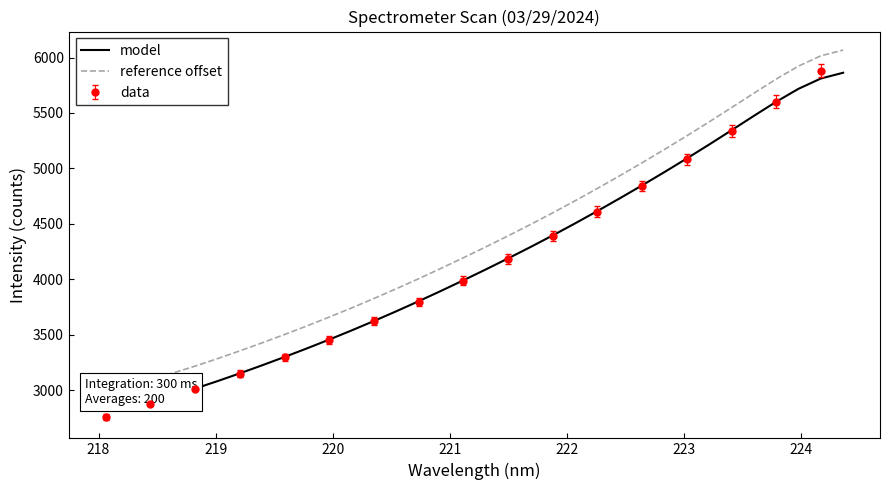

Does the chart have visible grid lines?

No